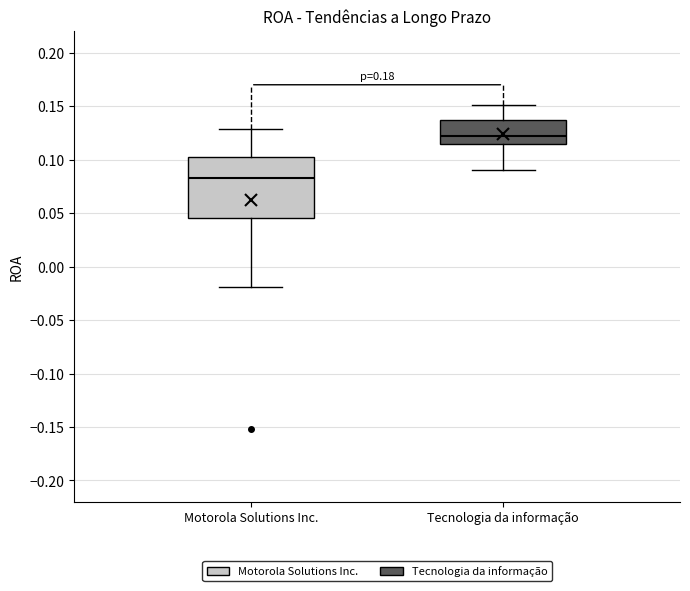

Reading left to right, read every box against the y-axis: the position of its median line, the range the box covers, and the ends of its whiskers. The values are not printed on the chart, so give them approximately, as read against the axis.

Motorola Solutions Inc.: median 0.085, box 0.045 to 0.100, whiskers -0.020 to 0.130
Tecnologia da informação: median 0.120, box 0.115 to 0.135, whiskers 0.090 to 0.150